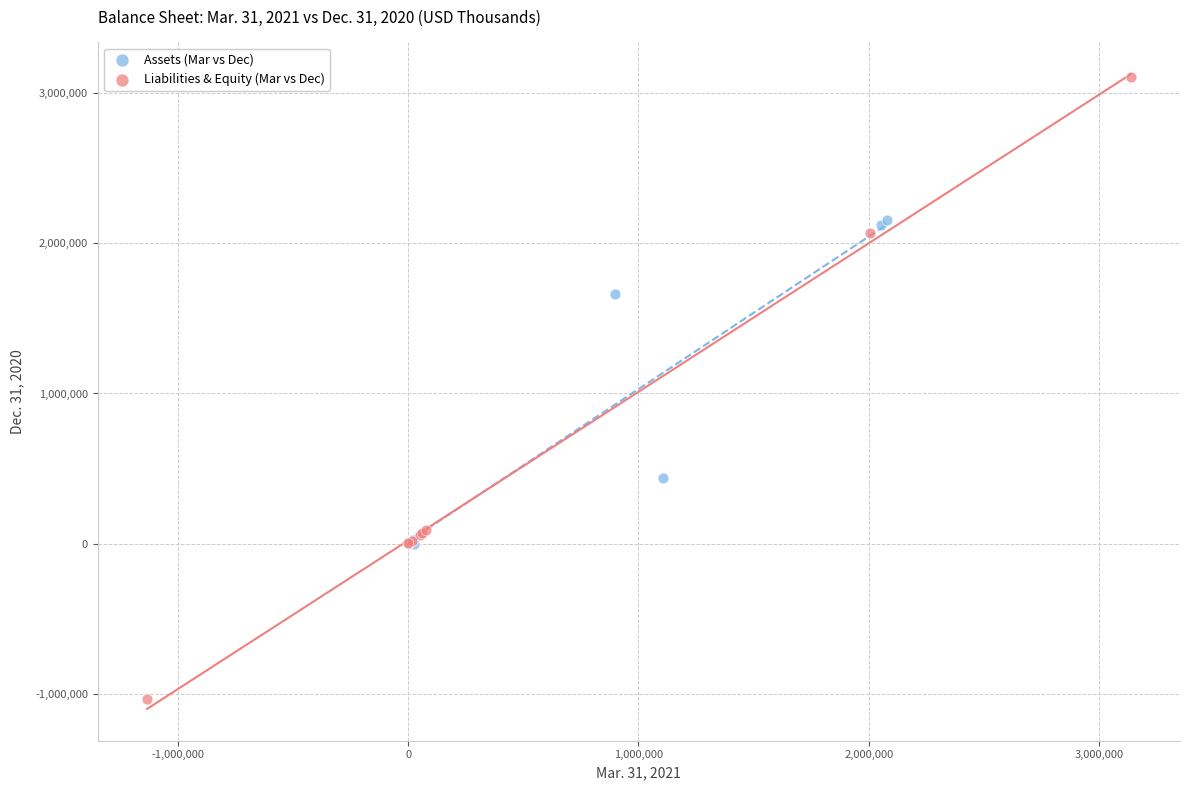

Which series contains the highest Y value?

Liabilities & Equity (Mar vs Dec)